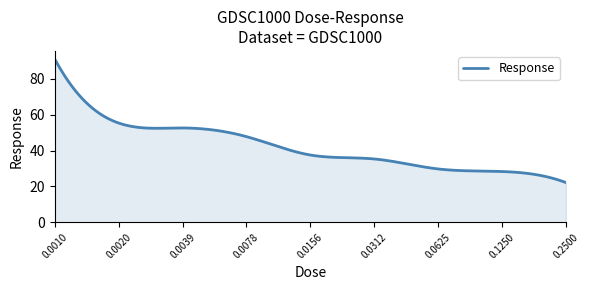

What is the difference between the maximum and minimum values?

68.9